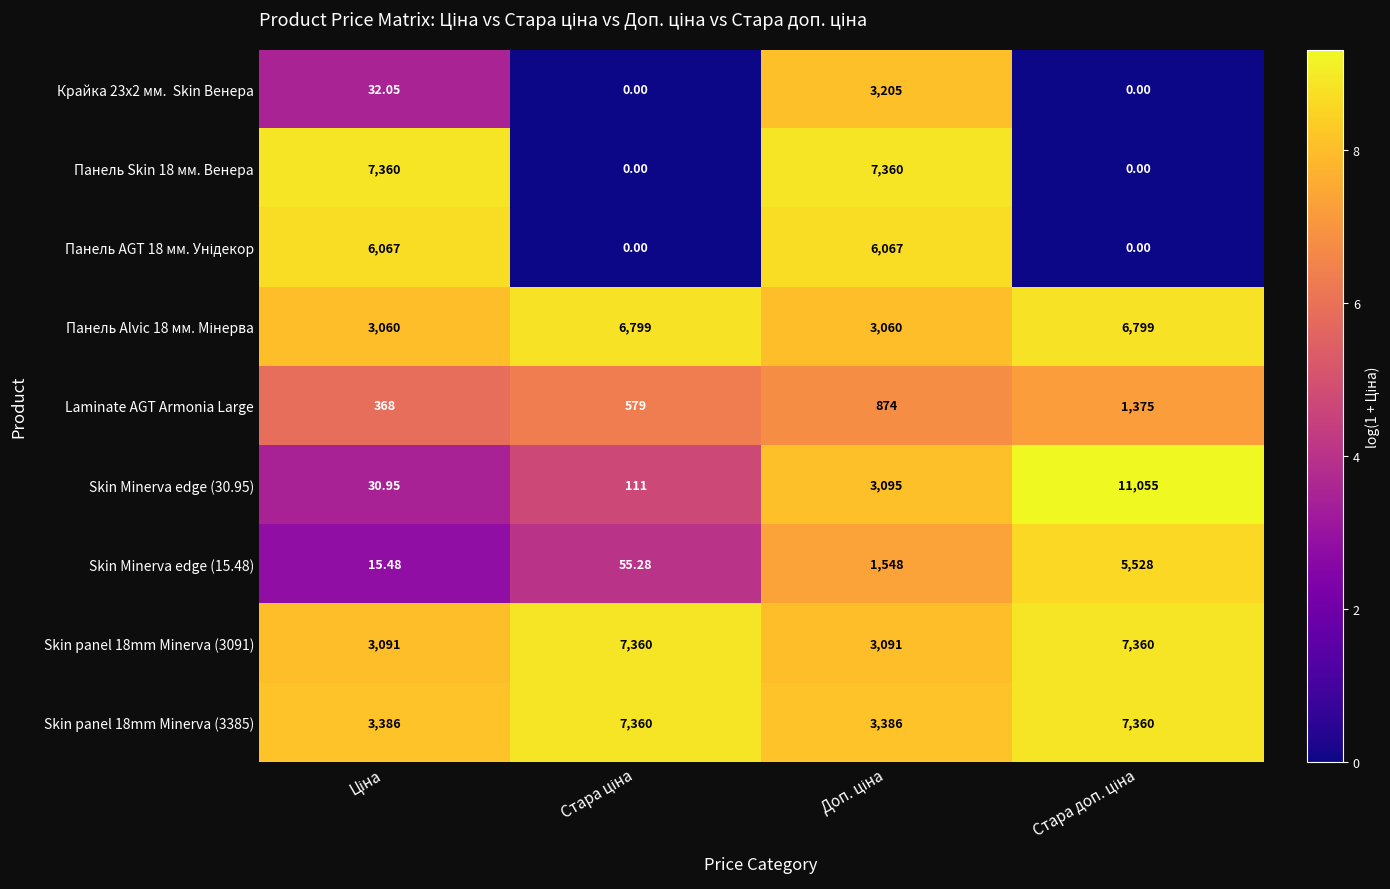

How many categories are shown in the chart?

4